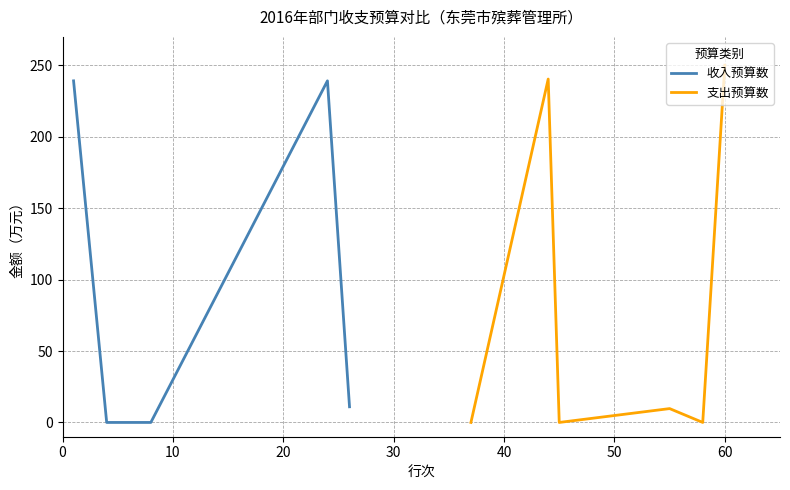

What is the difference between the maximum and second lowest values in the 收入预算数 series?

239.2